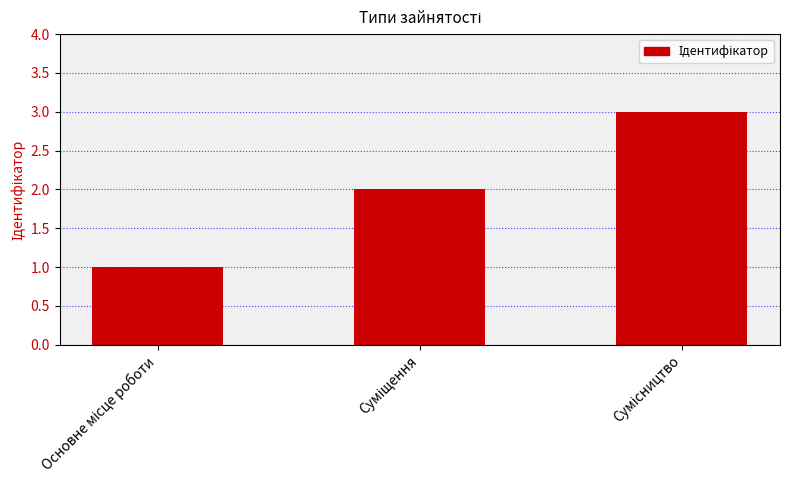

What is the sum of all values?

6